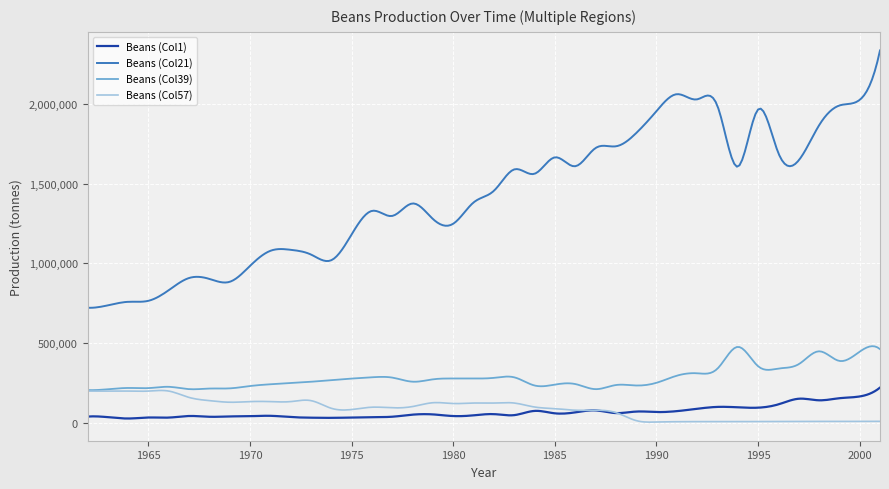

True or false: Beans (Col39) and Beans (Col21) cross at least once.

False